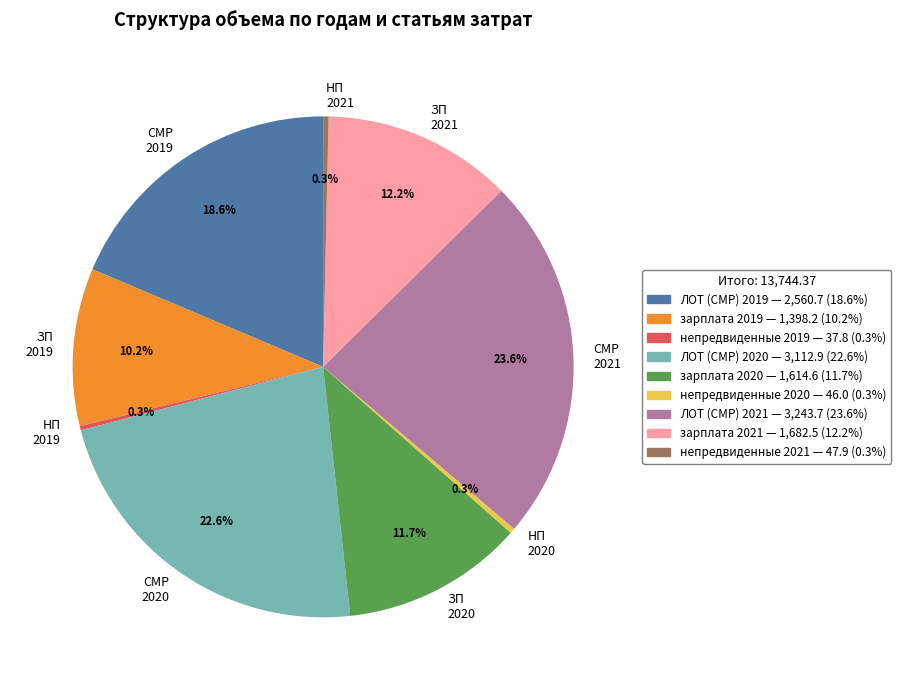

What is the largest slice in the pie chart?

СМР 2021